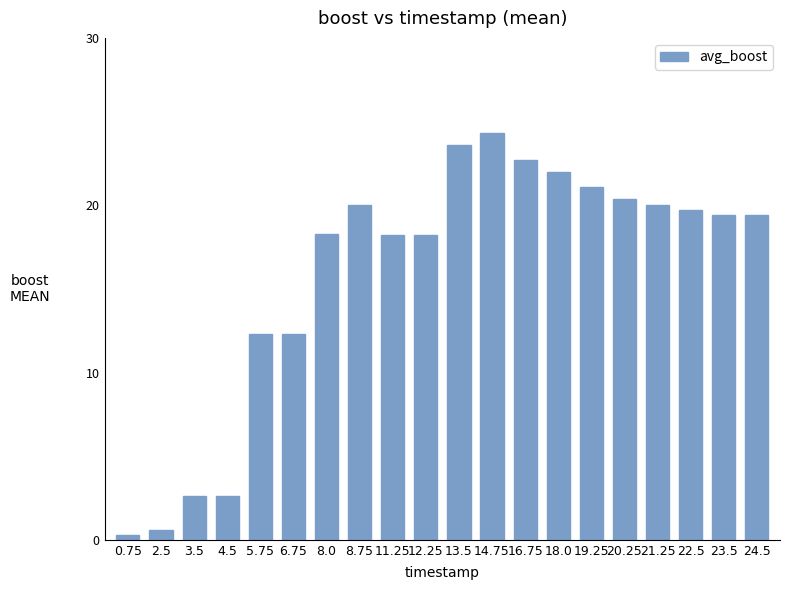

What is the difference between the second highest and minimum values?

23.3